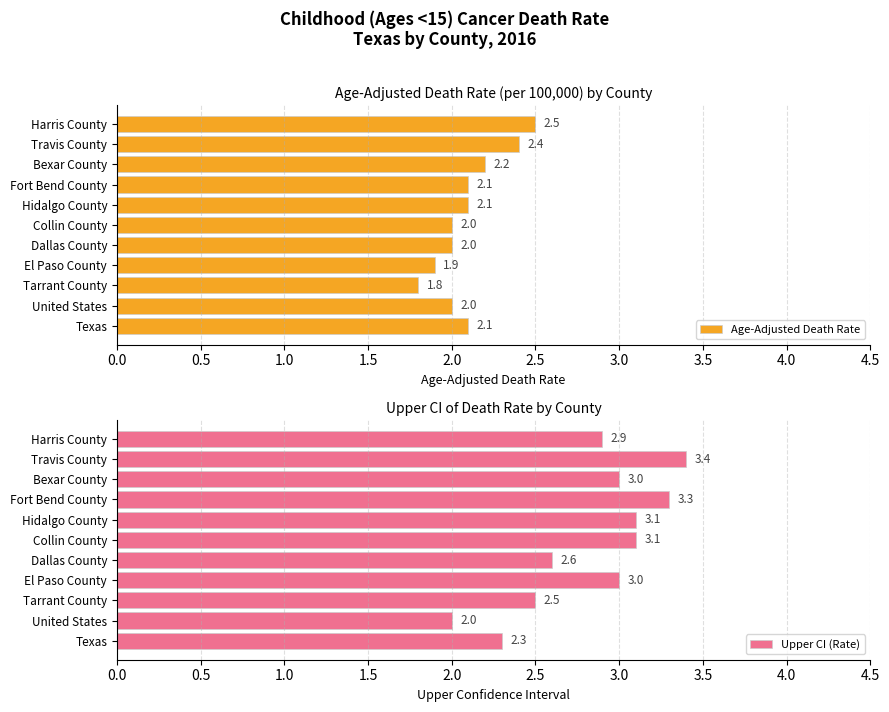

What is the maximum value shown in the chart?

3.4